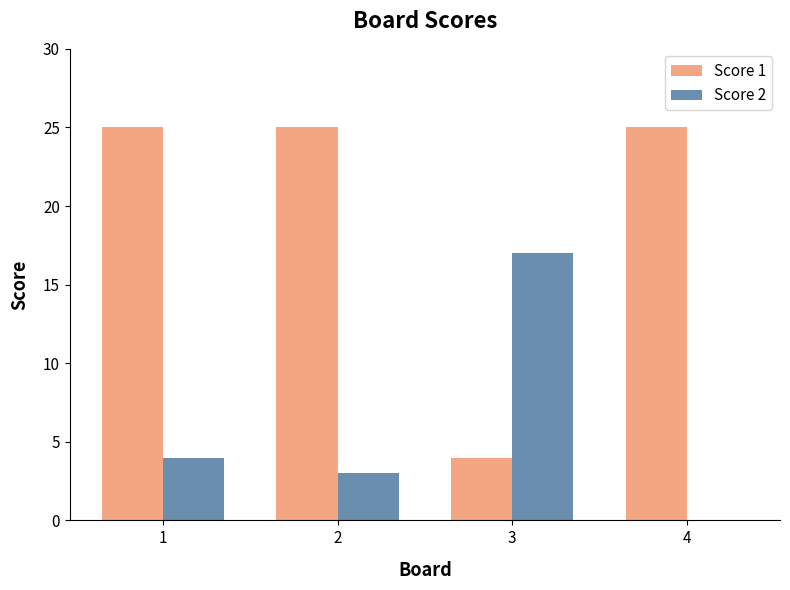

What value does the Score 2 series have at 1?

4